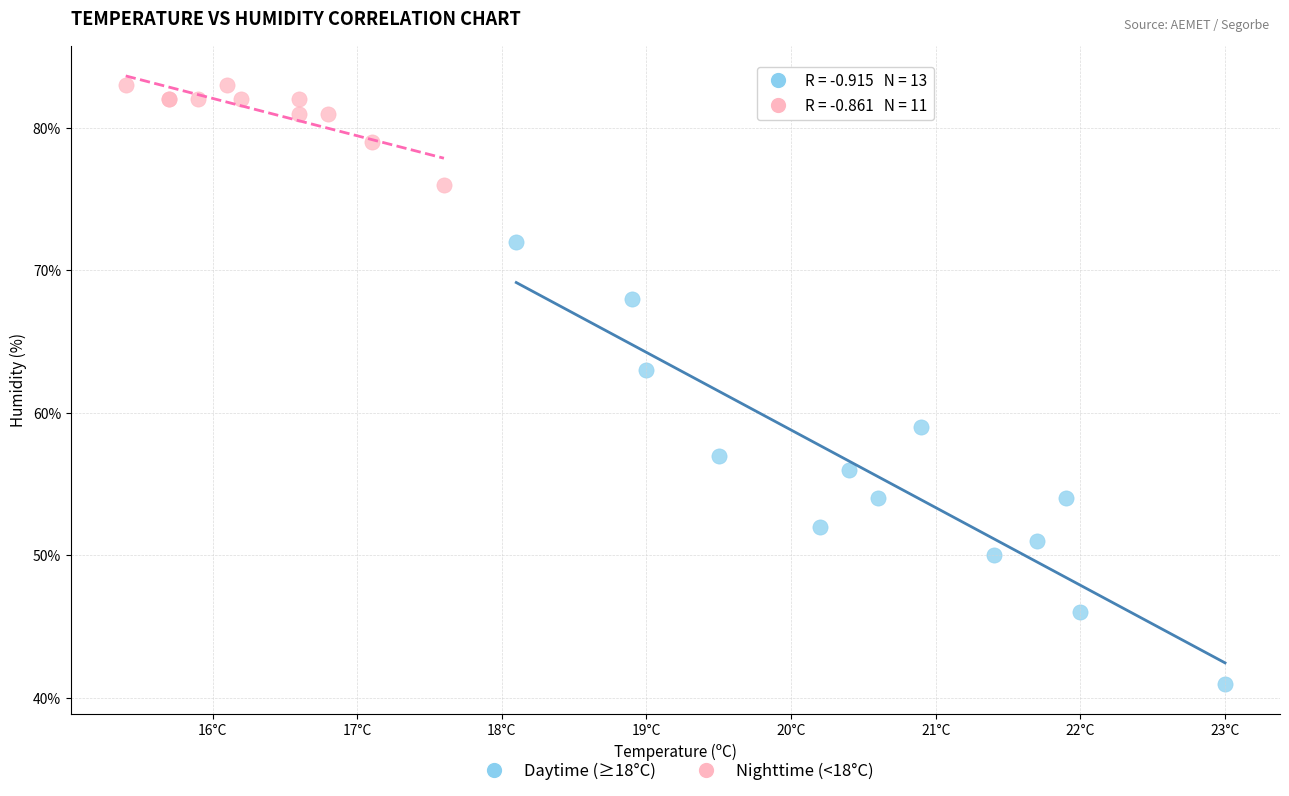

Which series reaches the minimum Y coordinate?

Daytime (≥18°C)